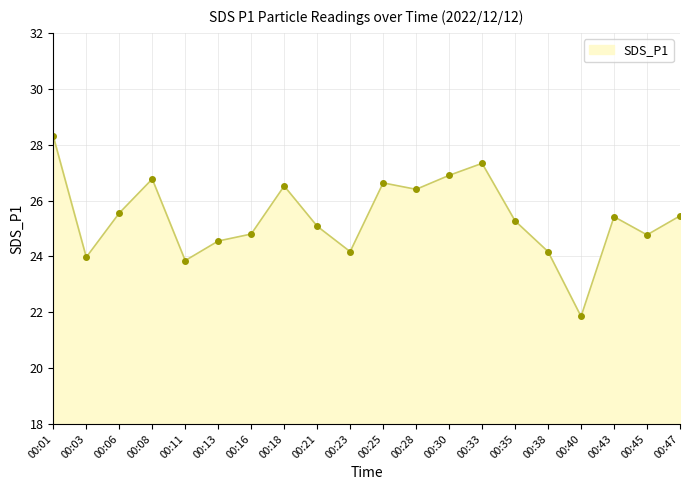

What is the value of the 1st point from the left?

28.3